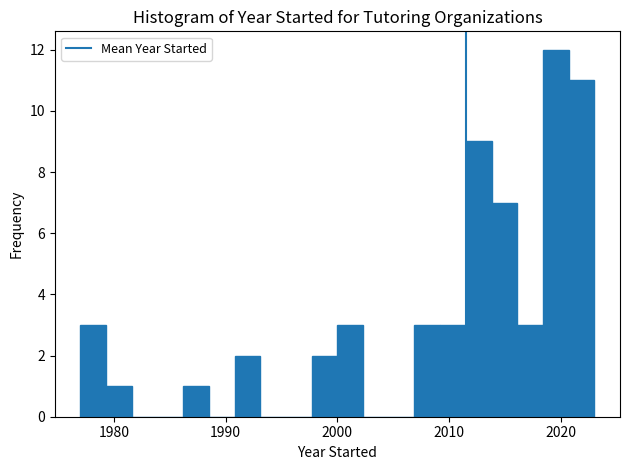

Around what value on the x-axis is the tallest bar? Give the approximate position of its centre, as read against the axis.

2020